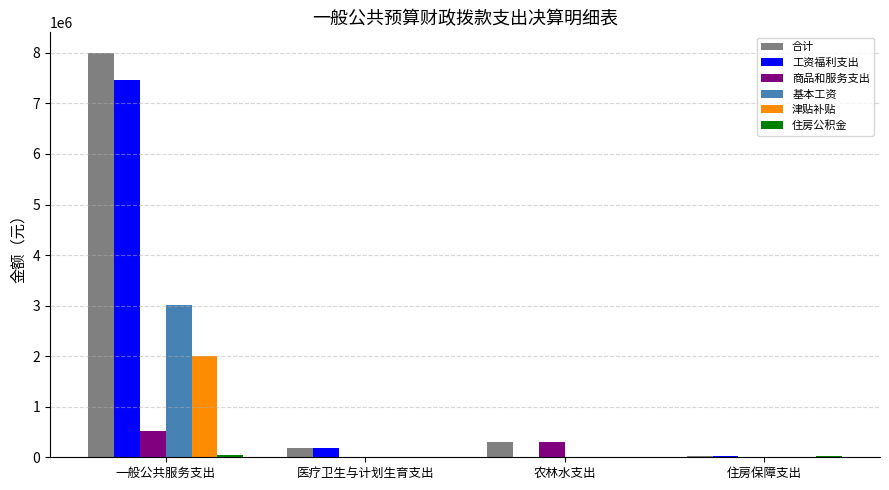

Which category has the highest value in the 合计 series?

一般公共服务支出